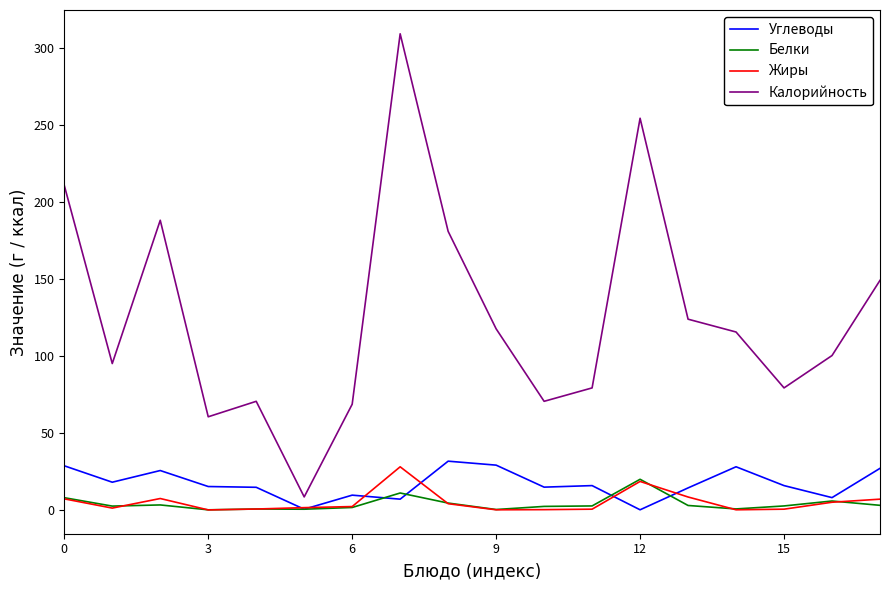

Which series has the widest spread of values?

Калорийность